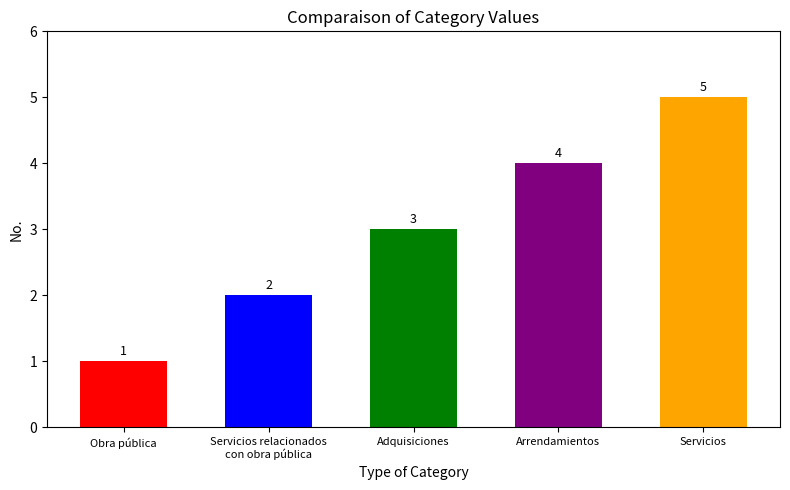

What is the smallest value displayed?

1